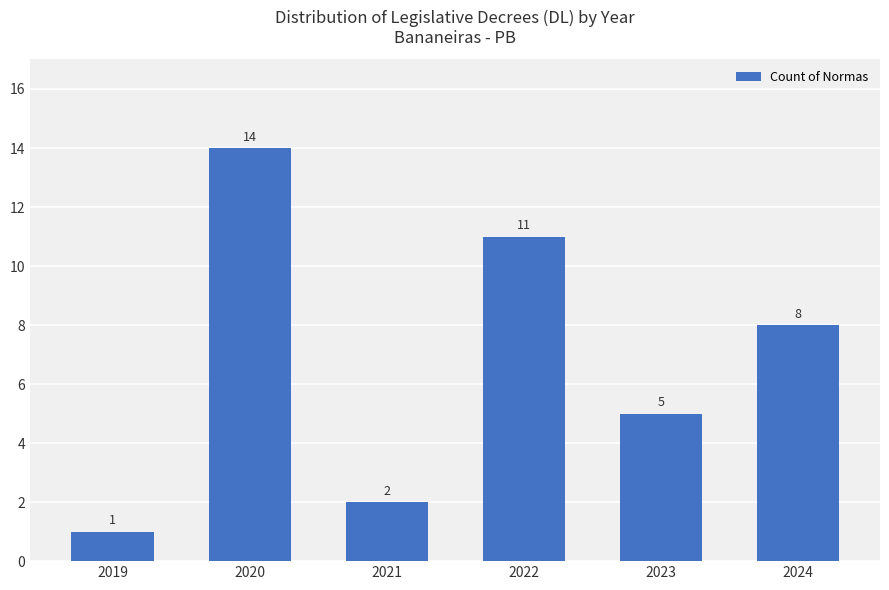

Reading right to left, transcribe all the data shown in this chart.

8	5	11	2	14	1